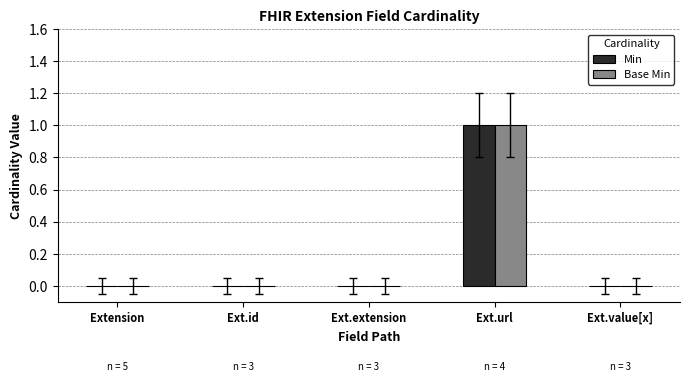

Reading right to left, extract all data points from this chart.

Min: 0	1	0	0	0
Base Min: 0	1	0	0	0